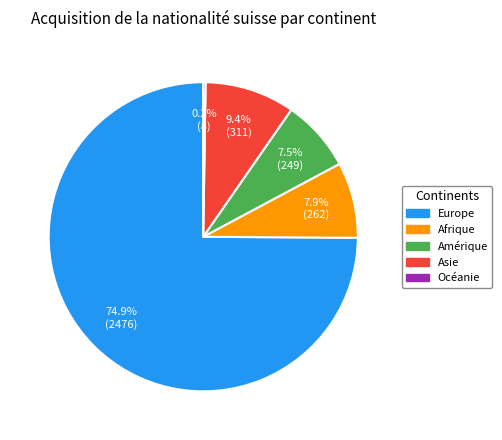

To the nearest percent, what percentage of the pie is Asie?

9%